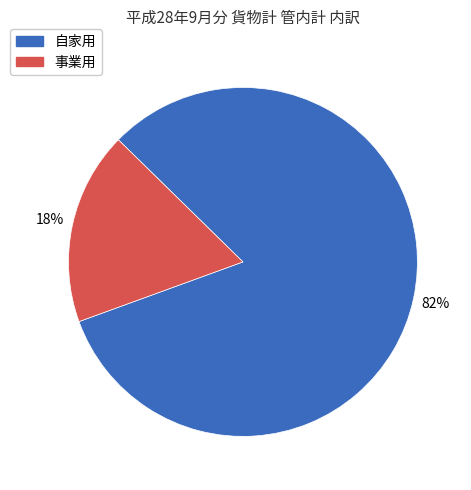

To the nearest percent, what percentage of the pie is 事業用?

18%